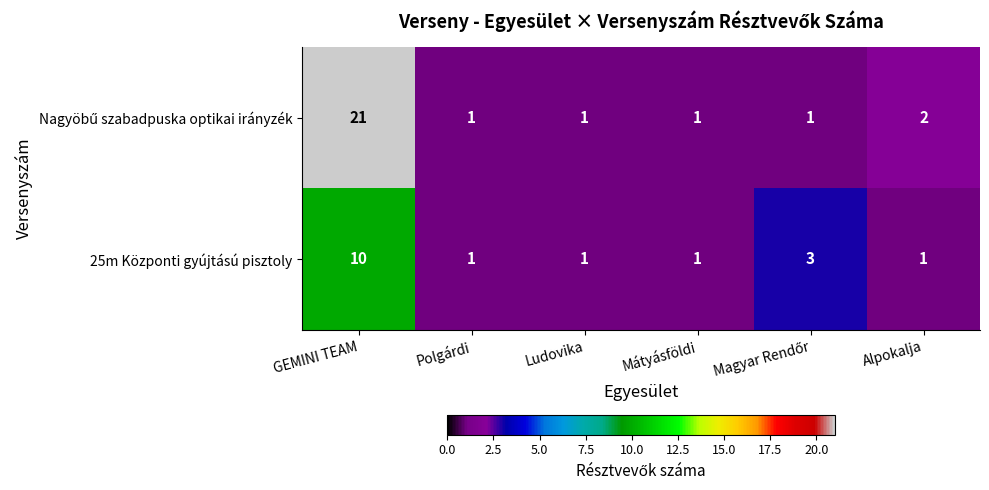

At which category is the sum across all series the highest?

GEMINI TEAM